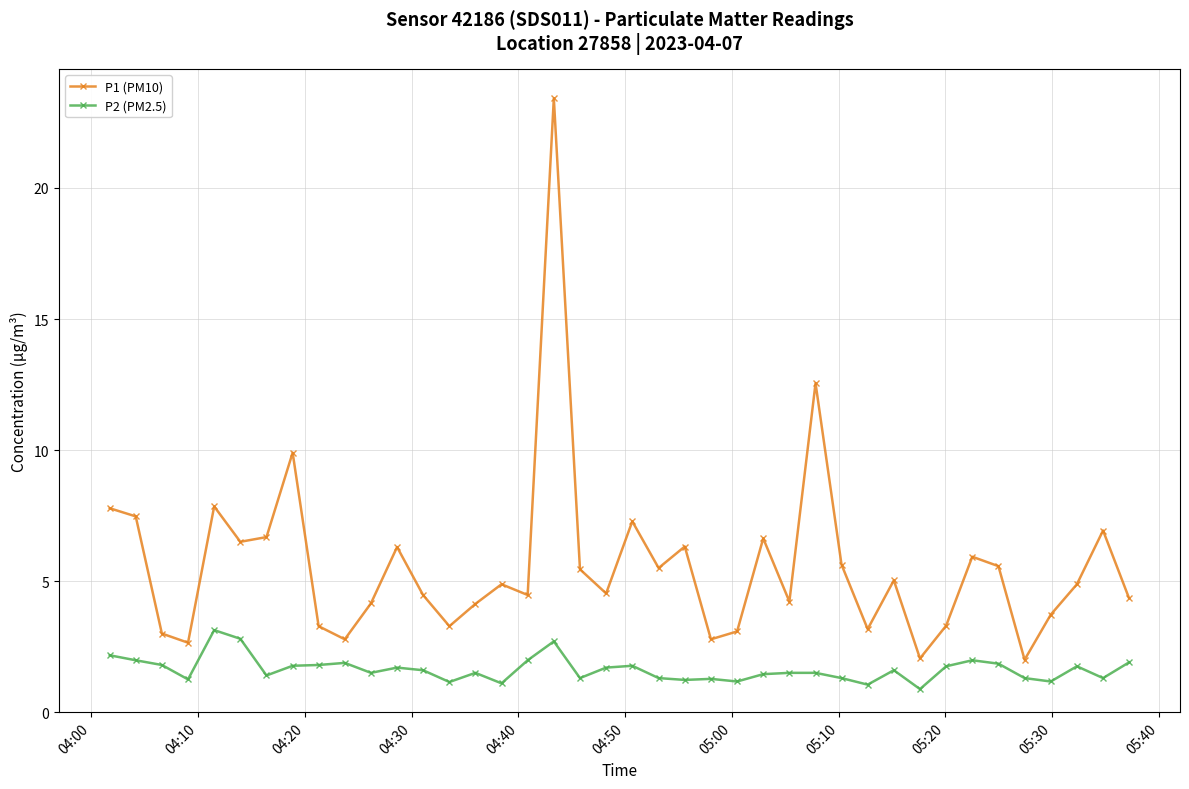

In P2 (PM2.5), how many points are lower than both neighbors (excluding endpoints)?

12